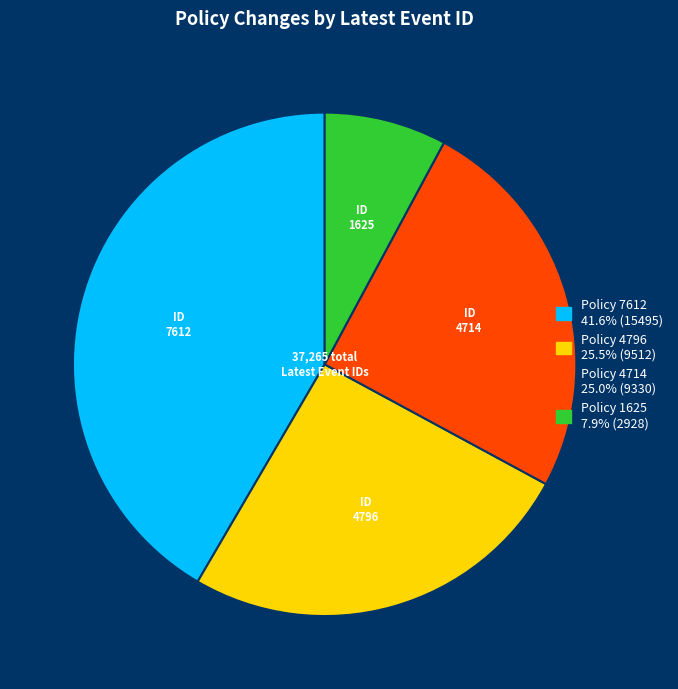

Is there any slice that represents more than half of the pie?

No